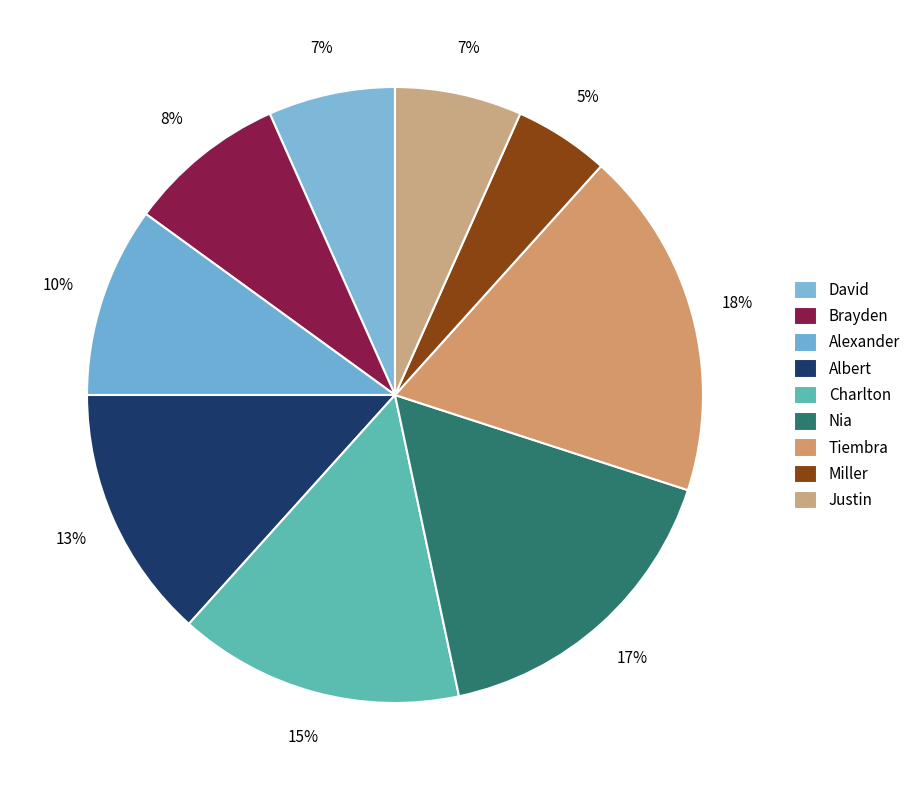

How many segments does this pie chart have?

9